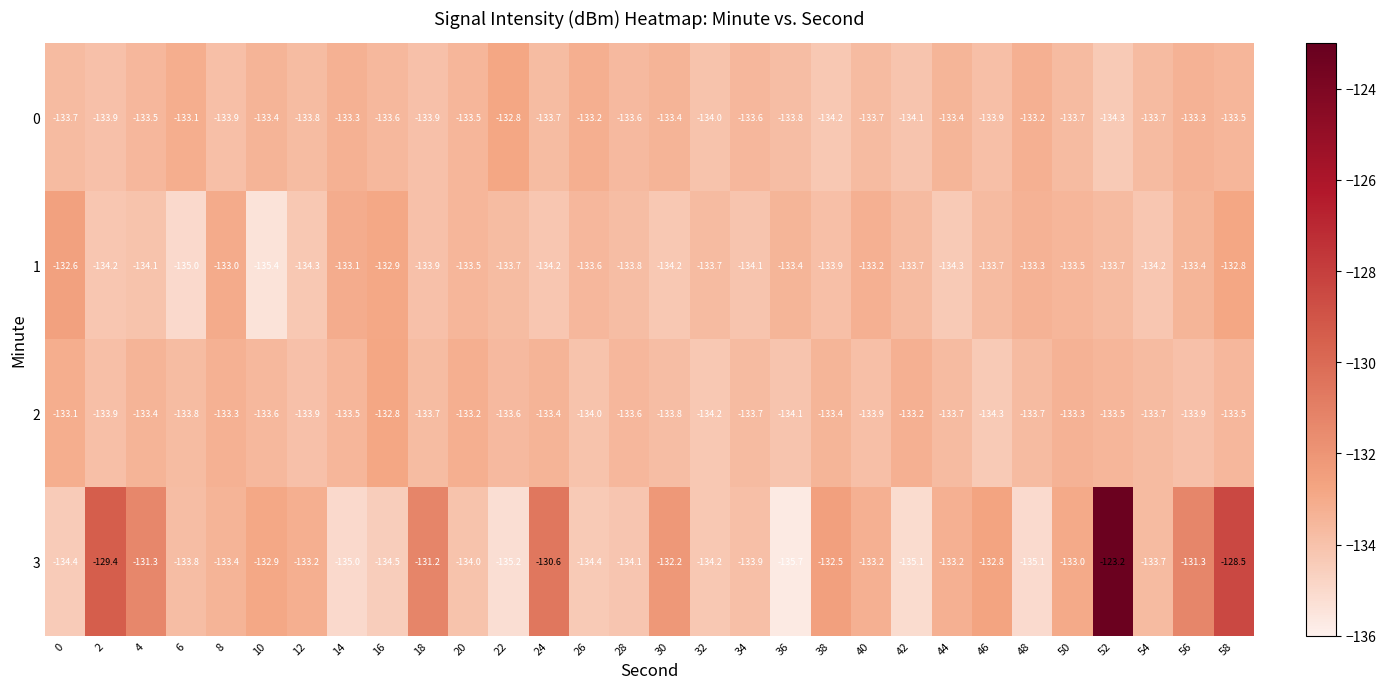

Which series has the widest spread of values?

3